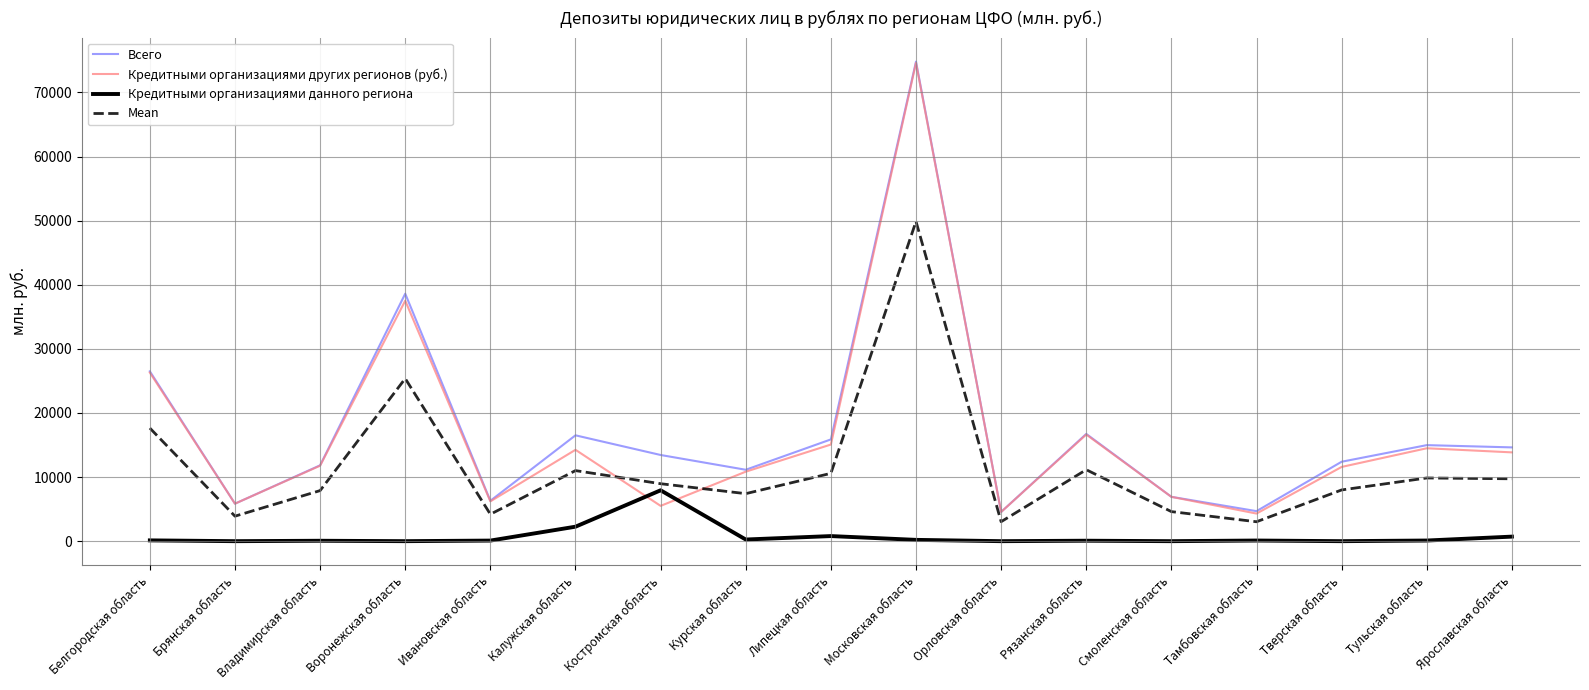

At which category is the sum across all series the highest?

Московская область